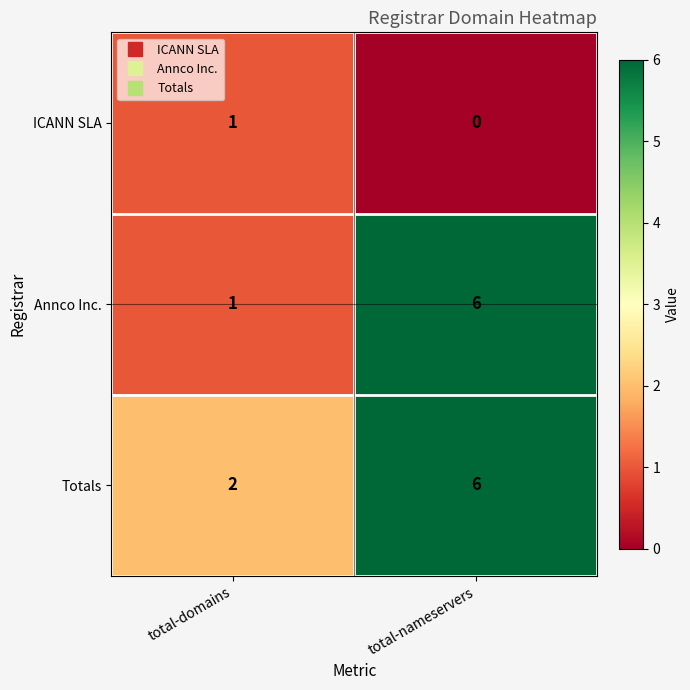

How many data points does each series have?

2